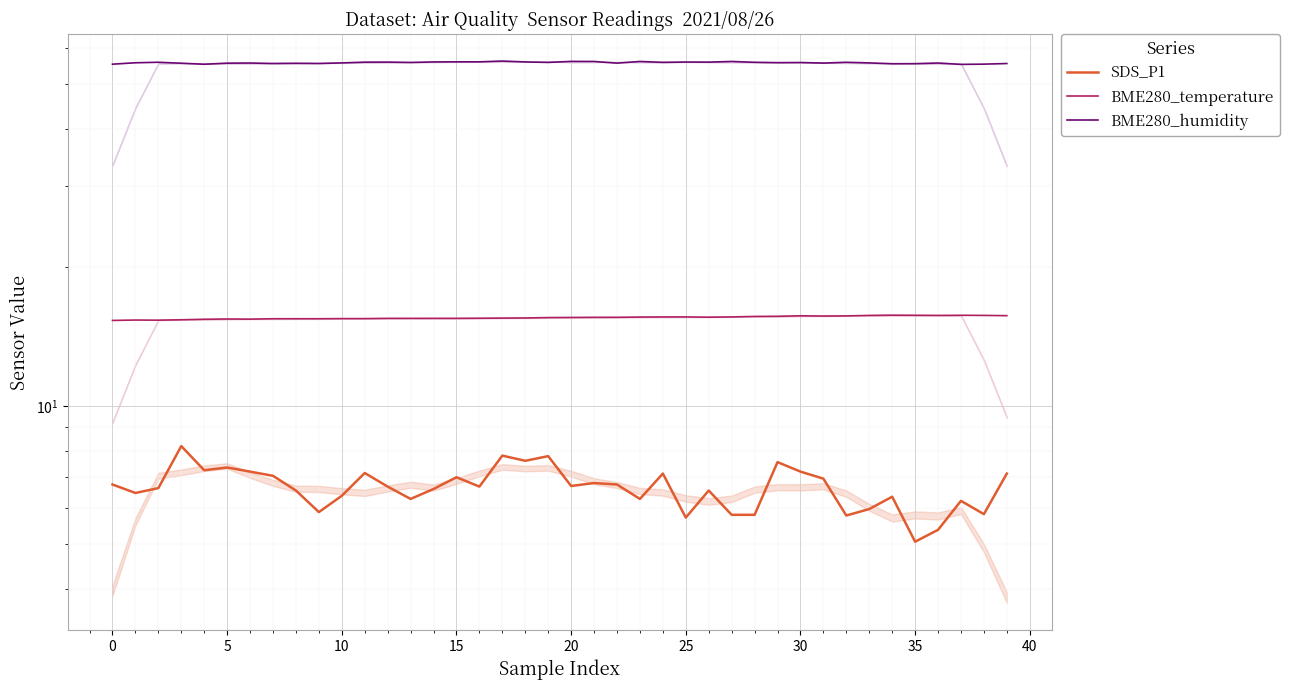

At which category is the sum across all series the highest?

17